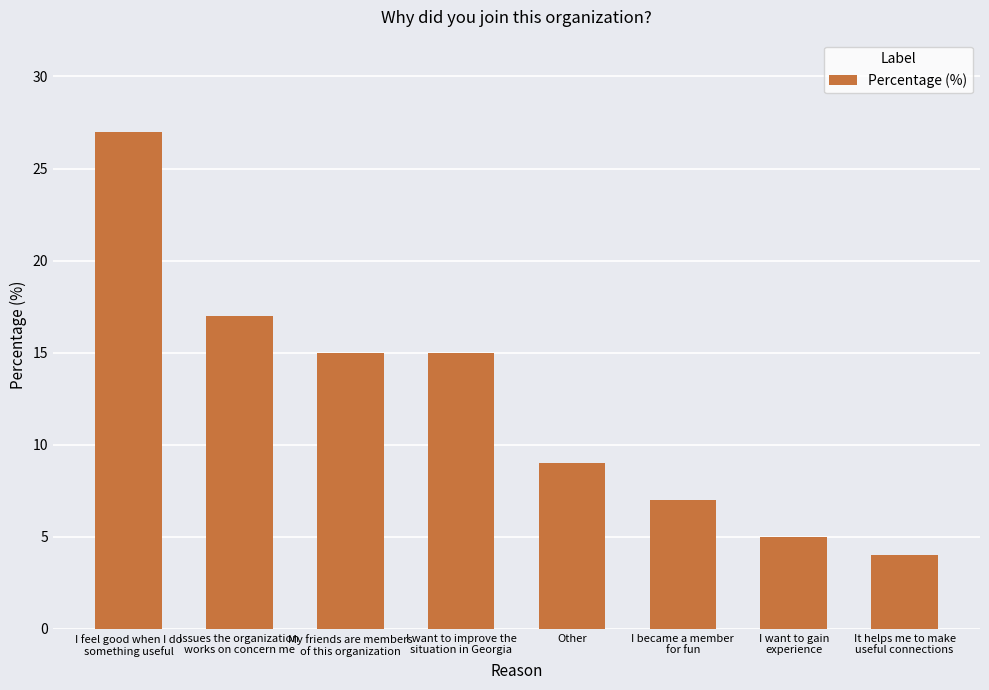

The value at Issues the organization
works on concern me is 11. True or false?

False